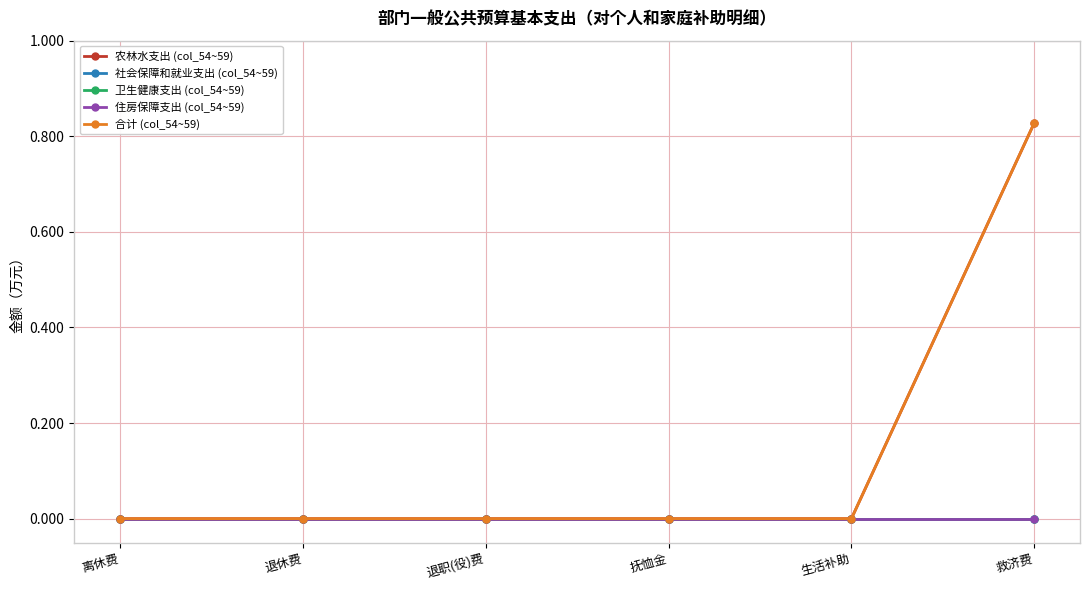

True or false: 卫生健康支出 (col_54~59) and 合计 (col_54~59) cross at least once.

False